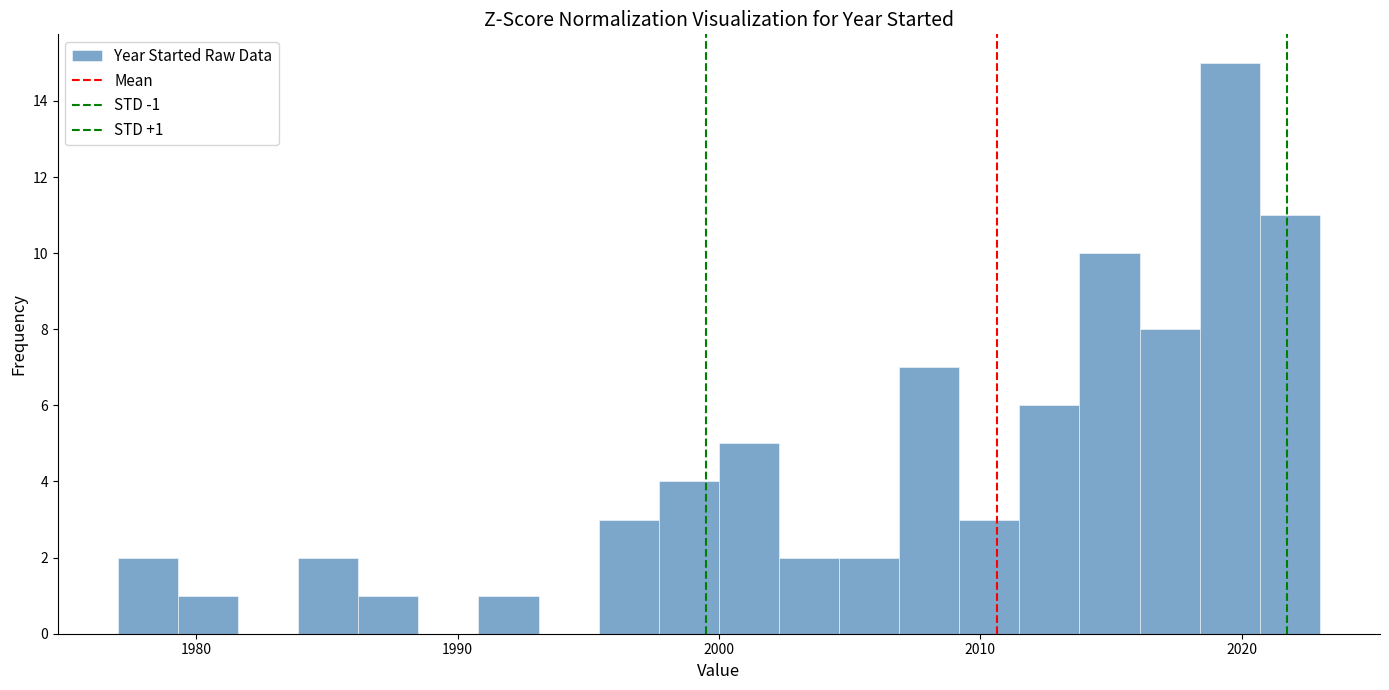

Around what value on the x-axis is the tallest bar? Give the approximate position of its centre, as read against the axis.

2020